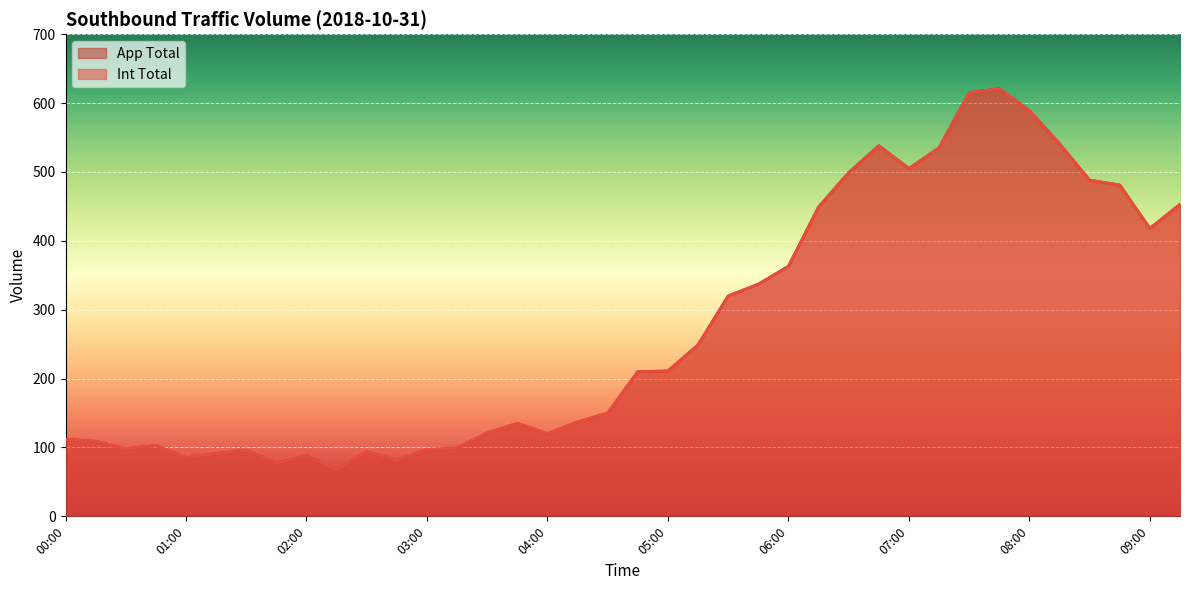

How many data points in App Total are above 210?

18